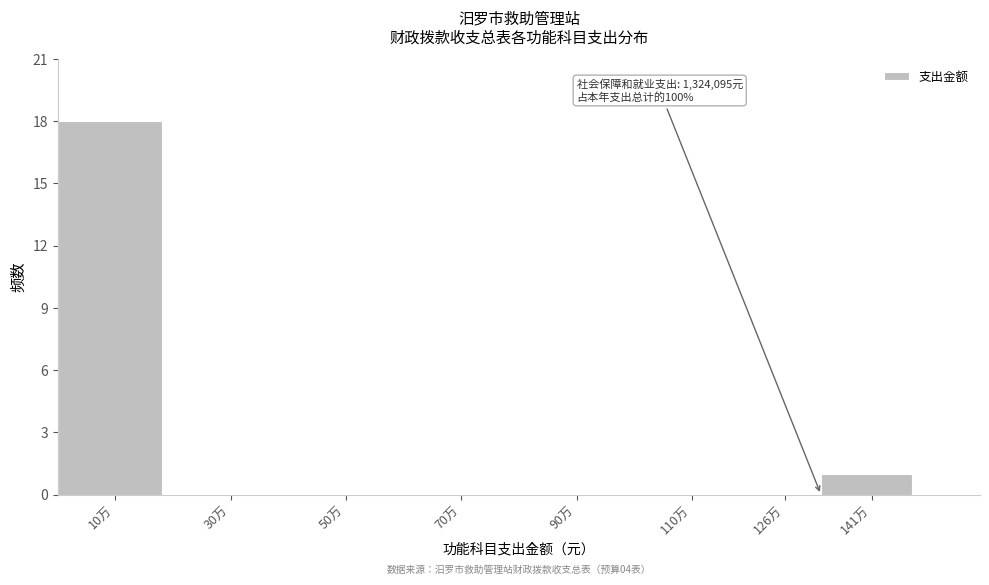

Reading left to right, list all the values displayed in this chart.

10万=18	30万=0	50万=0	70万=0	90万=0	110万=0	126万=0	141万=1